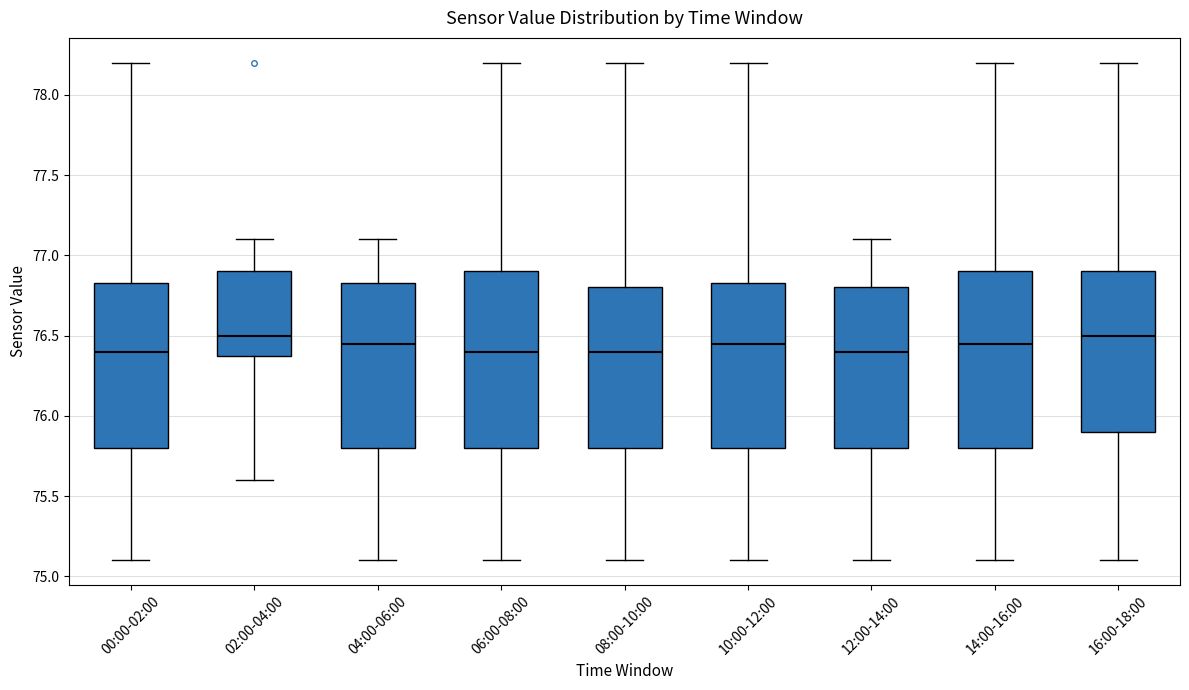

Reading left to right, read every box against the y-axis: the position of its median line, the range the box covers, and the ends of its whiskers. The values are not printed on the chart, so give them approximately, as read against the axis.

00:00-02:00: median 76.40, box 75.80 to 76.85, whiskers 75.10 to 78.20
02:00-04:00: median 76.50, box 76.40 to 76.90, whiskers 75.60 to 77.10
04:00-06:00: median 76.45, box 75.80 to 76.85, whiskers 75.10 to 77.10
06:00-08:00: median 76.40, box 75.80 to 76.90, whiskers 75.10 to 78.20
08:00-10:00: median 76.40, box 75.80 to 76.80, whiskers 75.10 to 78.20
10:00-12:00: median 76.45, box 75.80 to 76.85, whiskers 75.10 to 78.20
12:00-14:00: median 76.40, box 75.80 to 76.80, whiskers 75.10 to 77.10
14:00-16:00: median 76.45, box 75.80 to 76.90, whiskers 75.10 to 78.20
16:00-18:00: median 76.50, box 75.90 to 76.90, whiskers 75.10 to 78.20